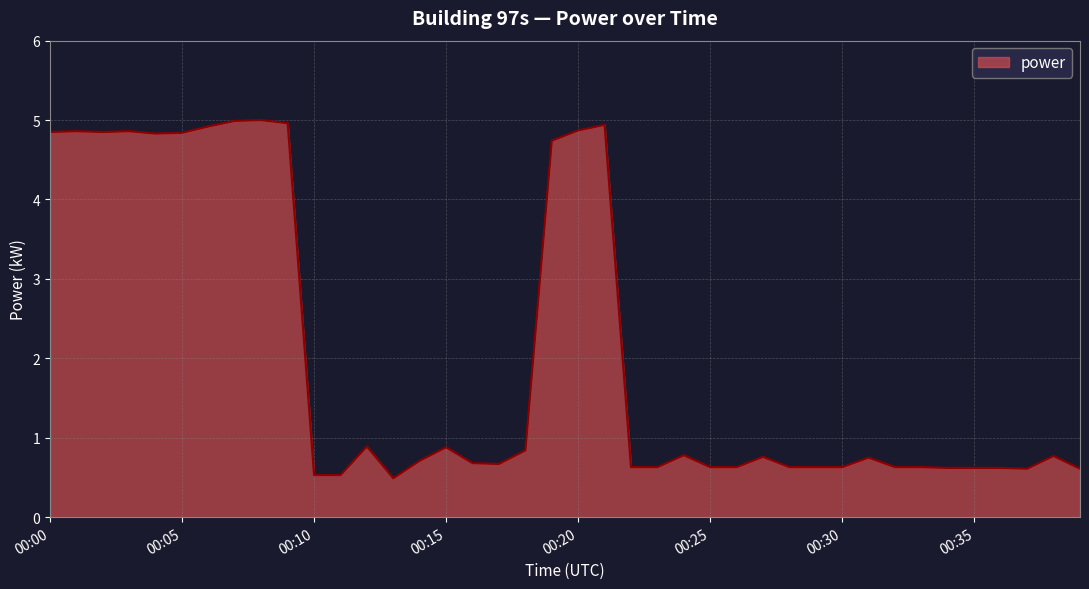

True or false: there are more than 0 points higher than both neighbors.

True